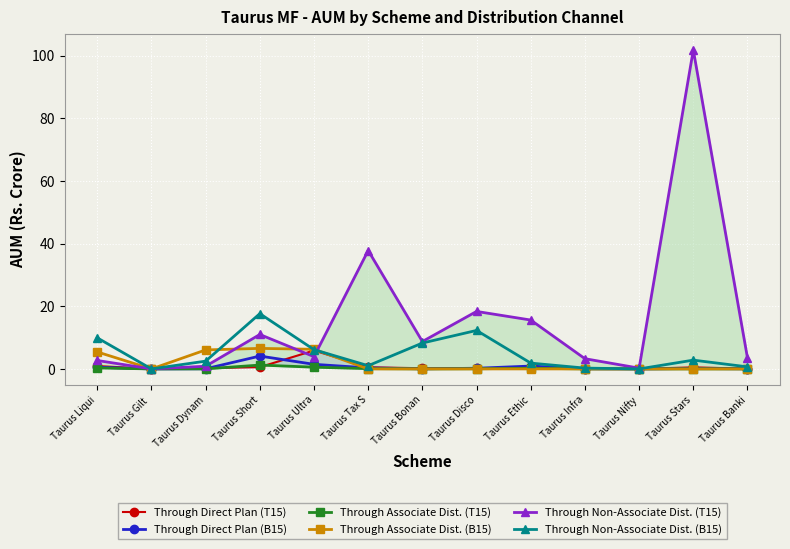

Count the number of categories in the chart.

13